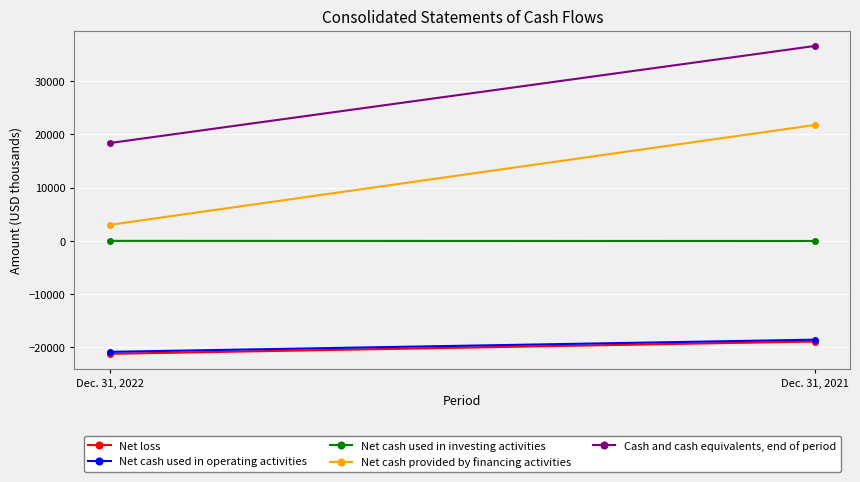

How many lines are shown in the chart?

5